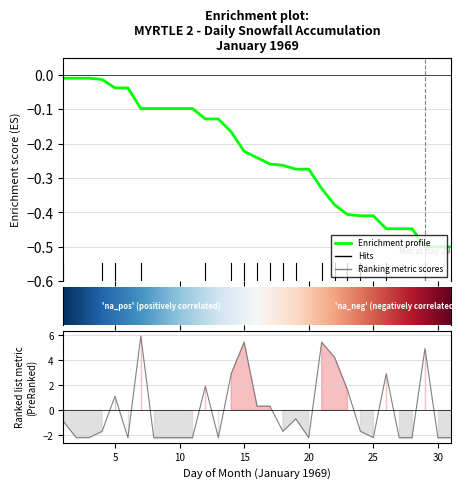

True or false: there are more than 2 points higher than both neighbors.

True